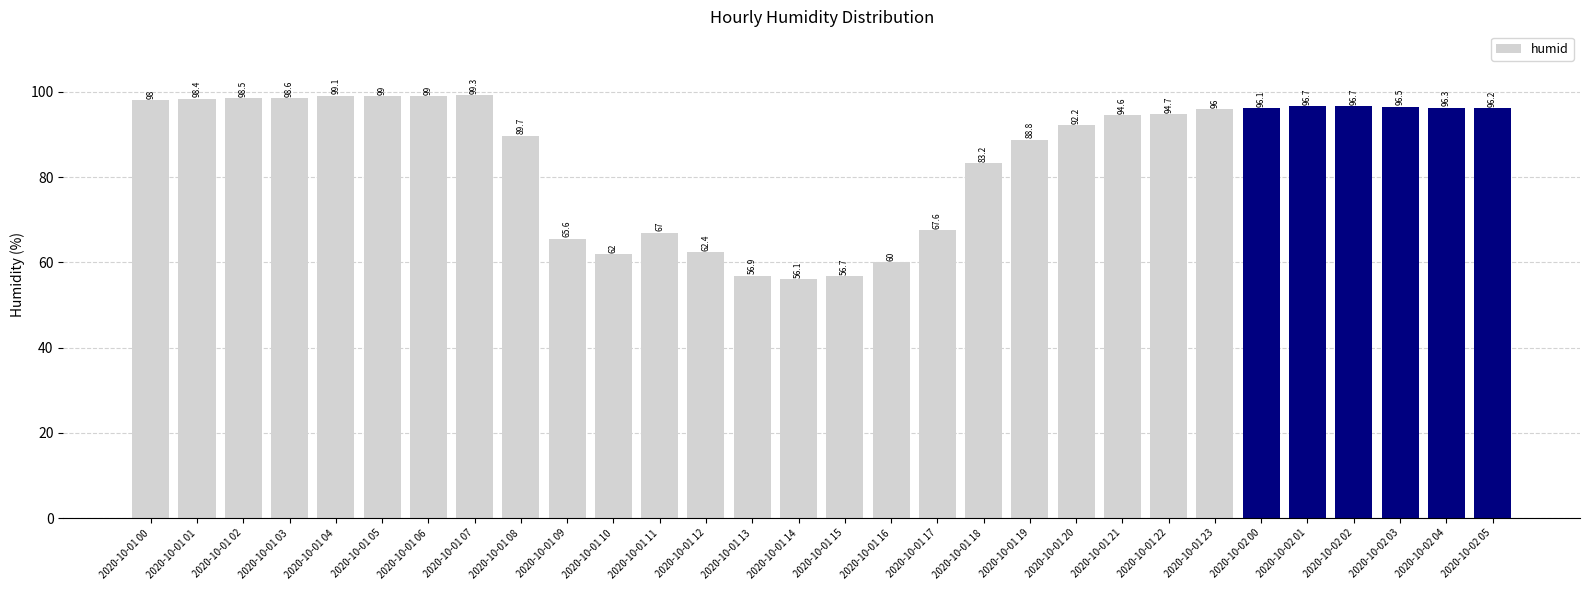

What is the greatest value displayed?

99.3